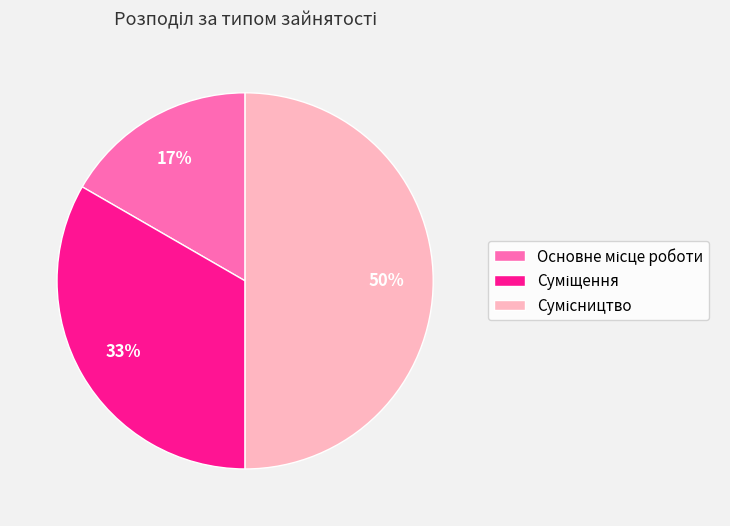

To the nearest percent, what is the average slice percentage?

33%